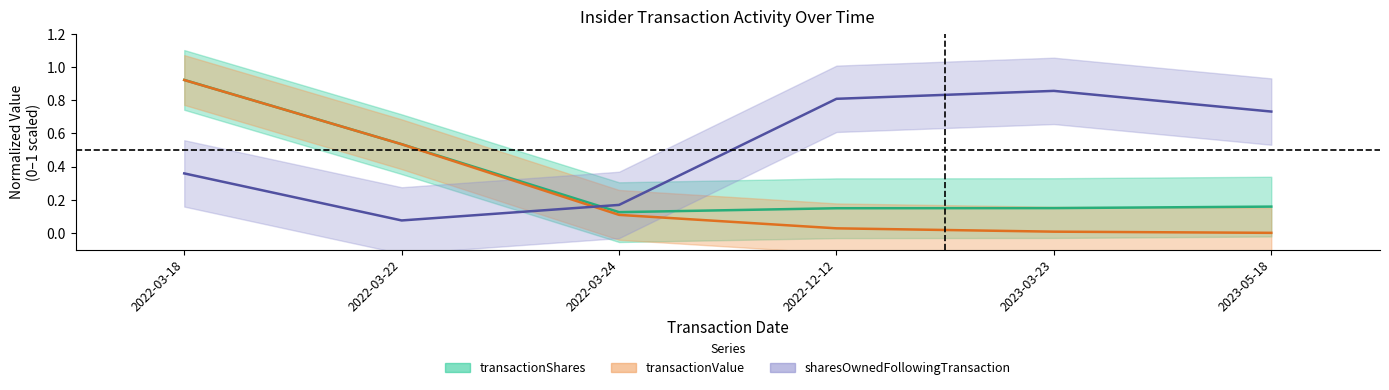

What are all the series names shown in the legend?

transactionShares, transactionValue, sharesOwnedFollowingTransaction